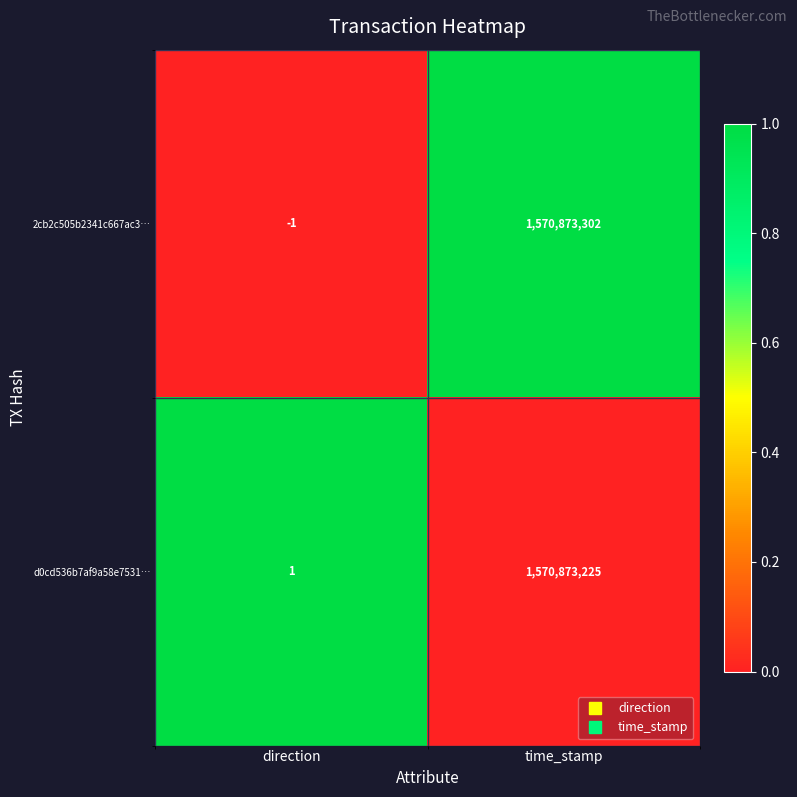

How many values in 2cb2c505b2341c667ac3… are below zero?

1